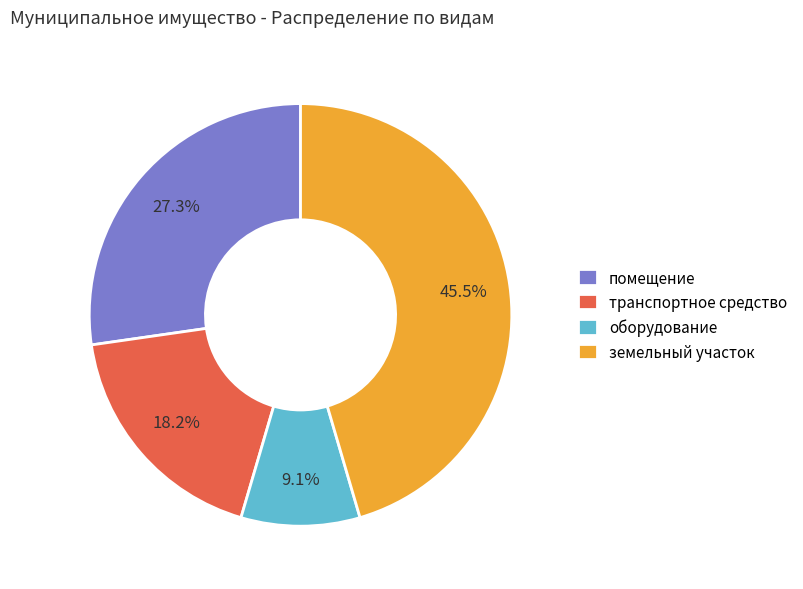

What is the smallest slice in the pie chart?

оборудование